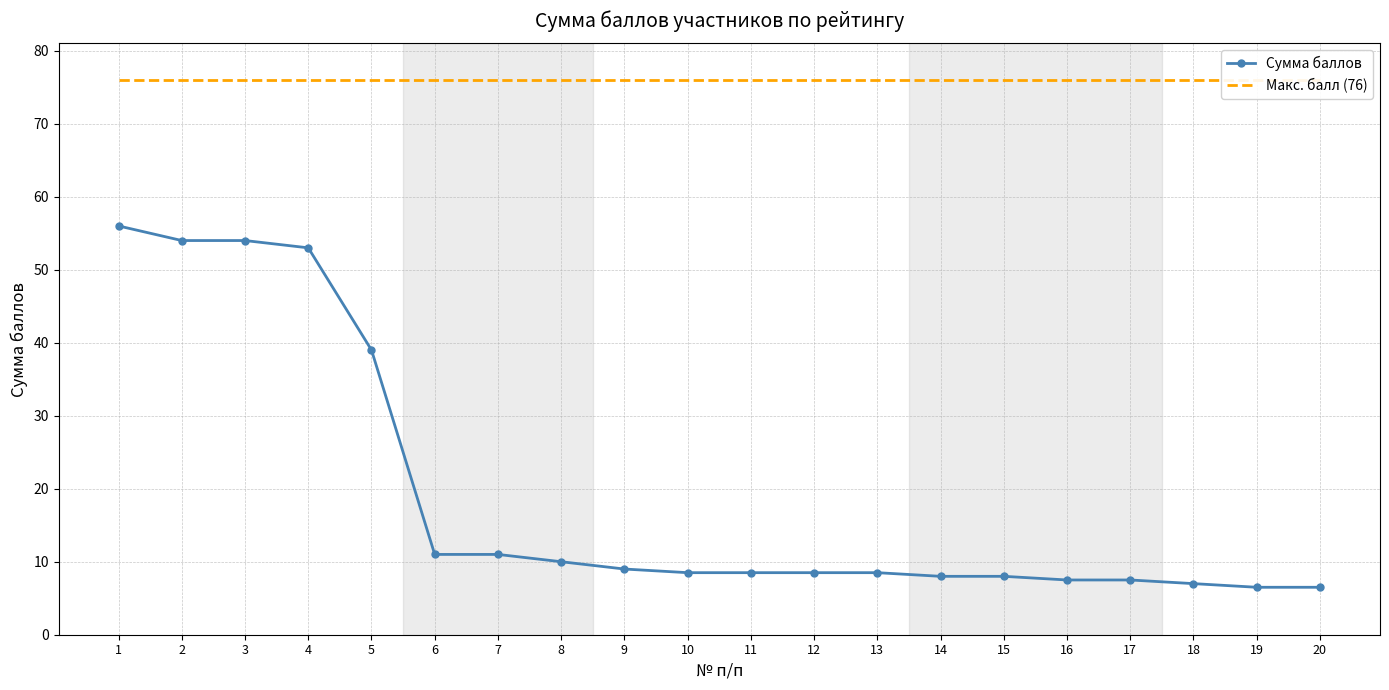

How many values in the Сумма баллов series are below 8?

5